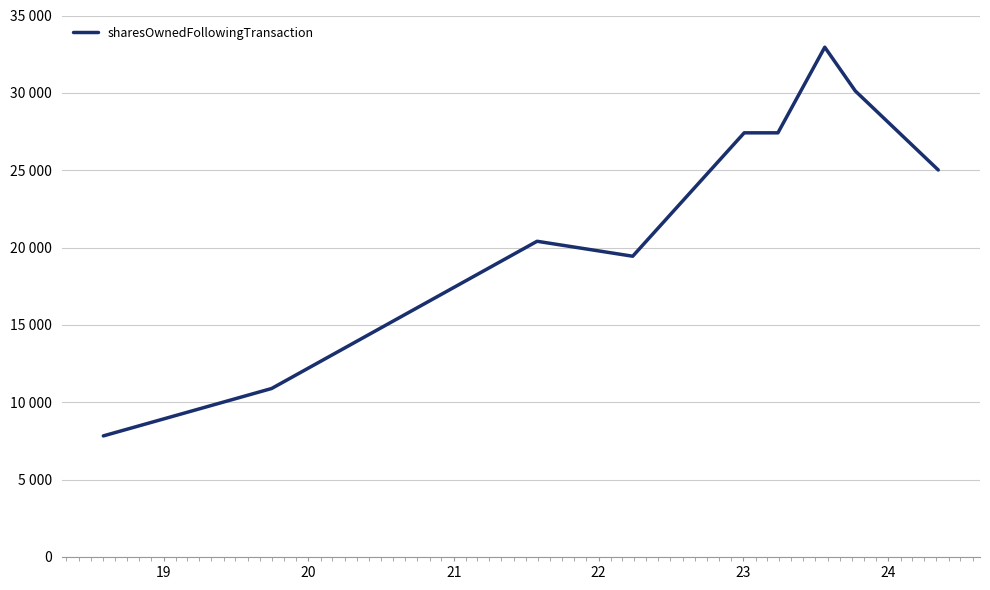

Count the number of data series in this chart.

1